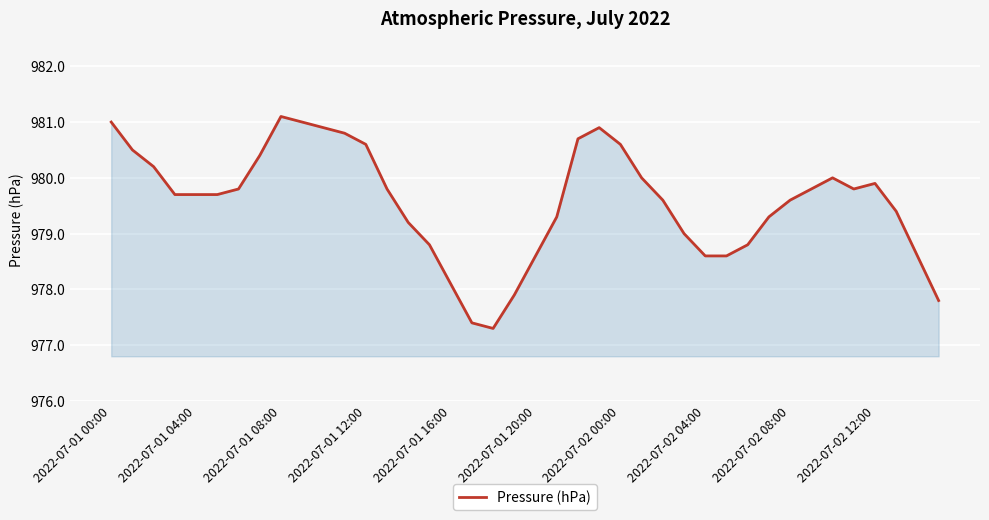

What is the maximum value shown in the chart?

981.1